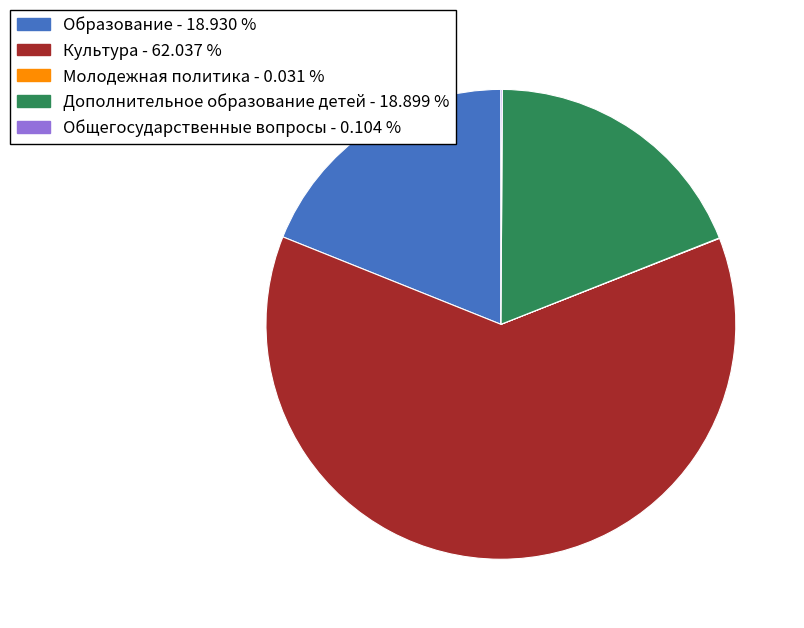

Is Культура the majority of the pie?

Yes